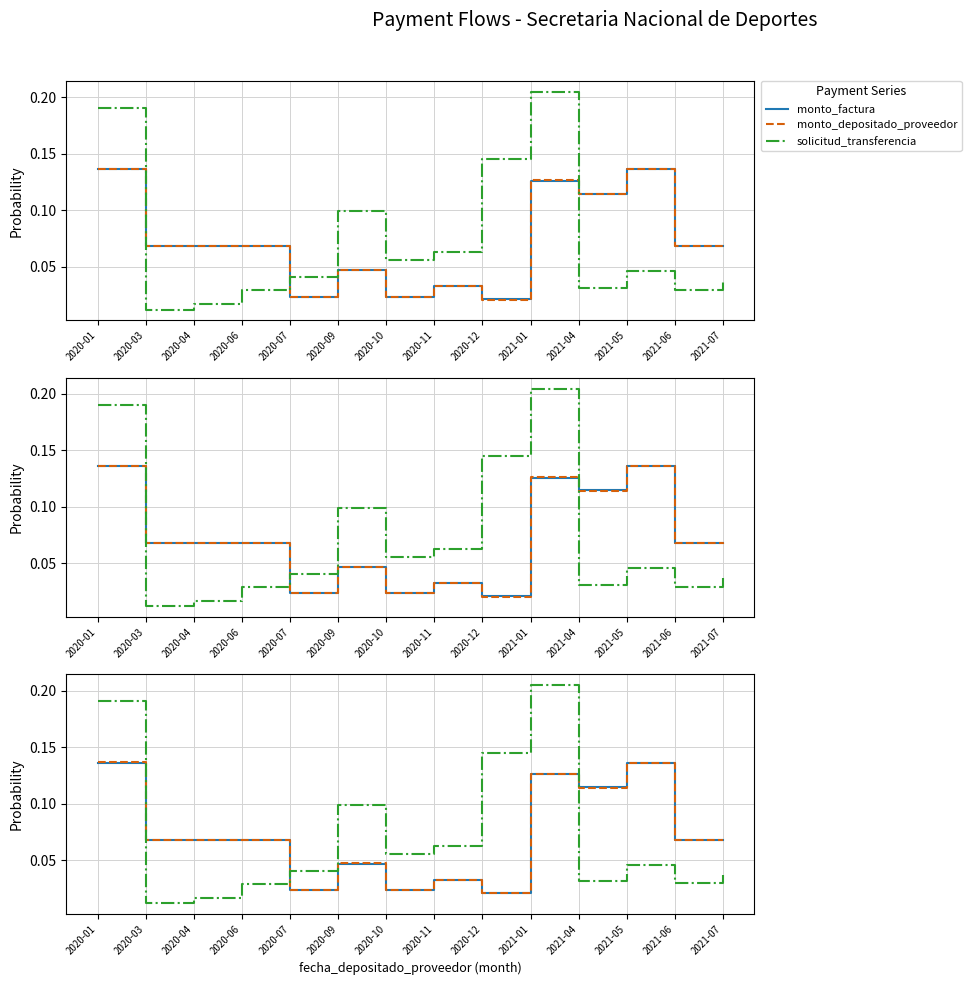

Which series has the largest total across all categories?

monto_factura